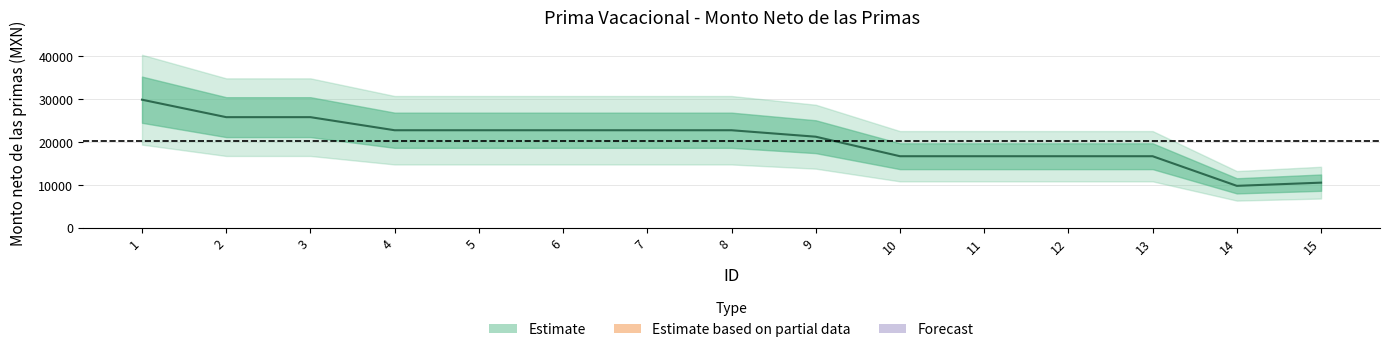

True or false: there are more than 2 points higher than both neighbors.

False